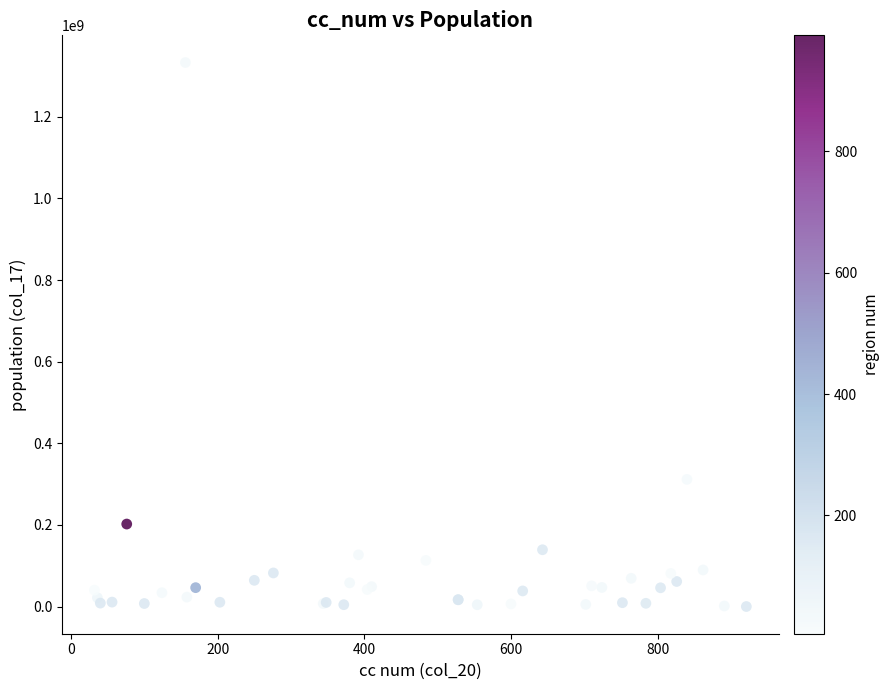

What Y value in the scatter plot is closest to 666427756?

311486034